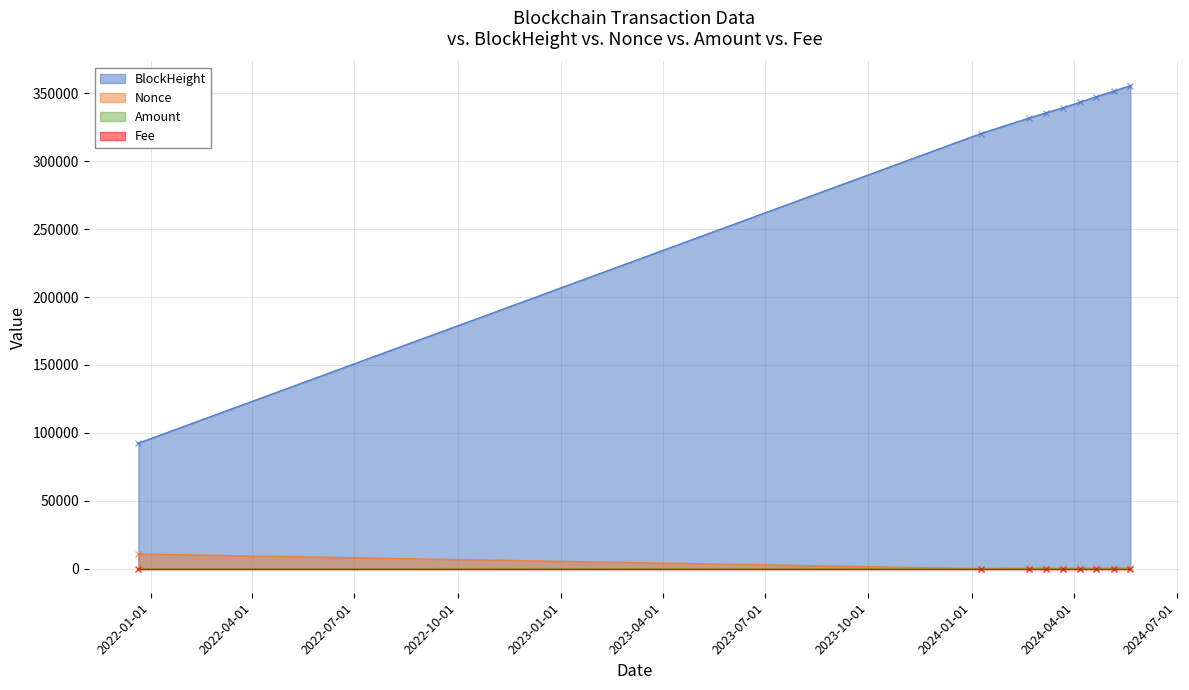

At which category does Amount reach its first local peak?

2024-03-07